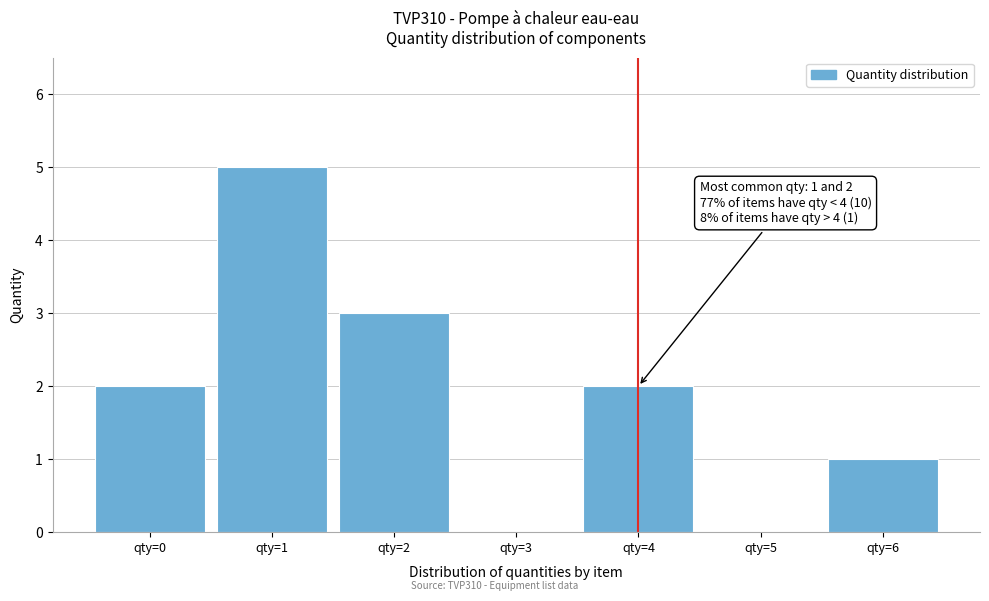

Reading left to right, extract all data points from this chart.

qty=0=2	qty=1=5	qty=2=3	qty=3=0	qty=4=2	qty=5=0	qty=6=1